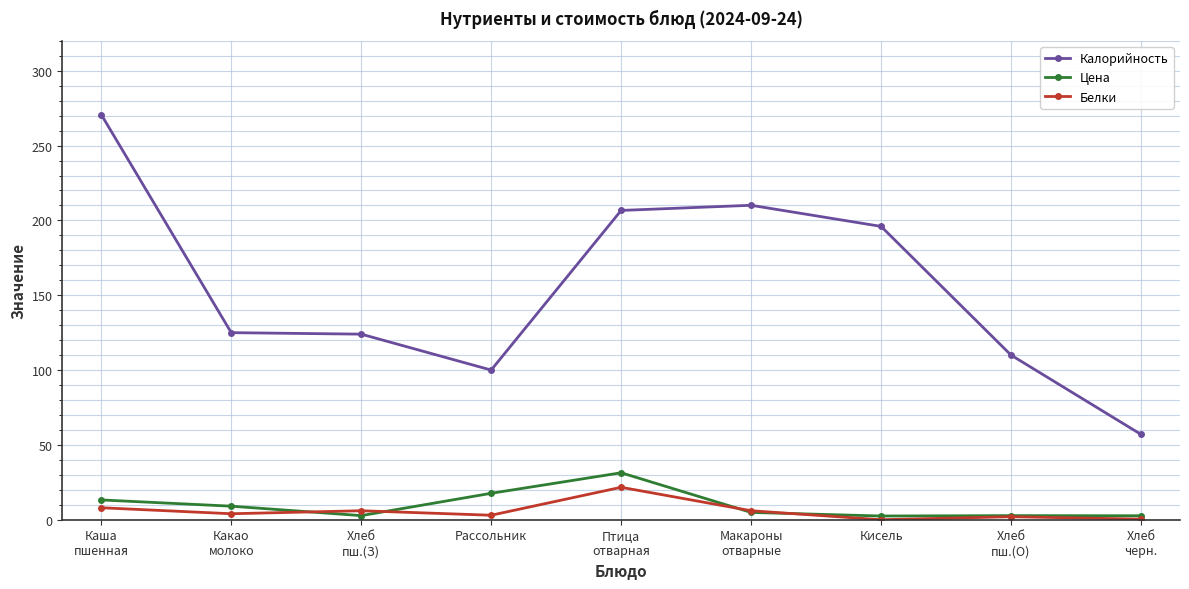

In Цена, how many points are lower than both neighbors (excluding endpoints)?

2